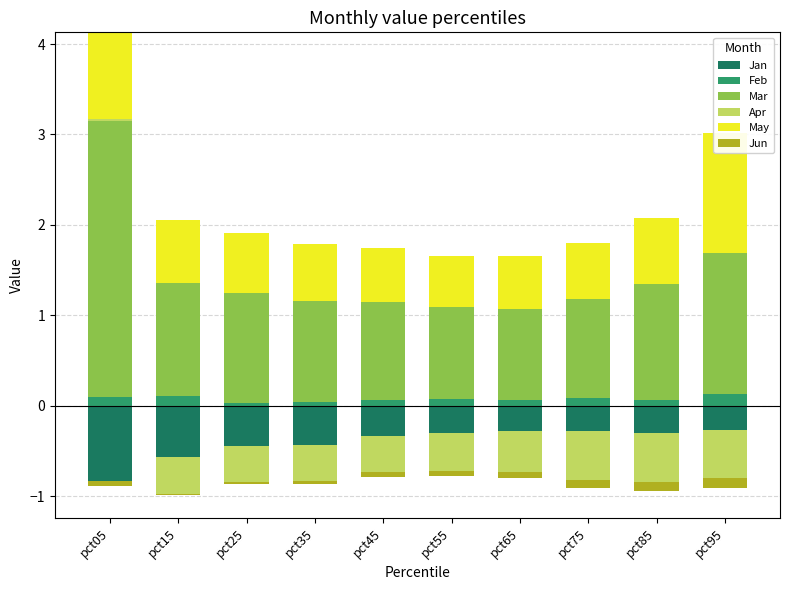

List the series in order of their peak value, lowest first.

Jan, Jun, Apr, Feb, May, Mar